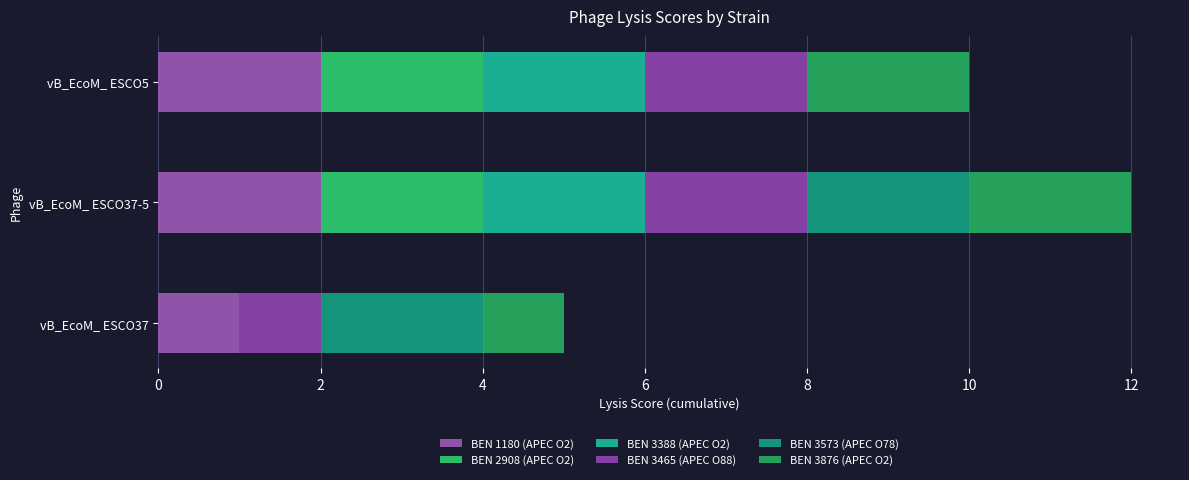

Count the number of categories in the chart.

3